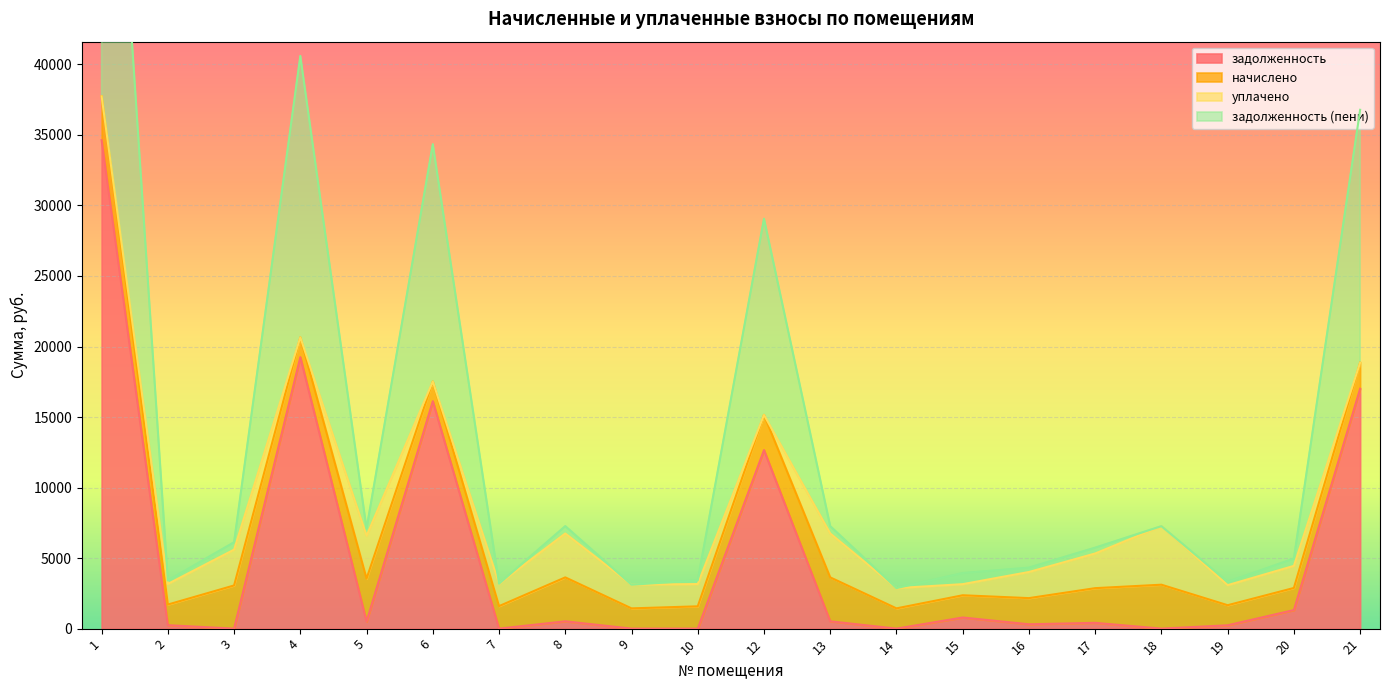

What is the difference between the maximum and minimum values in the задолженность (пени) series?

36302.0